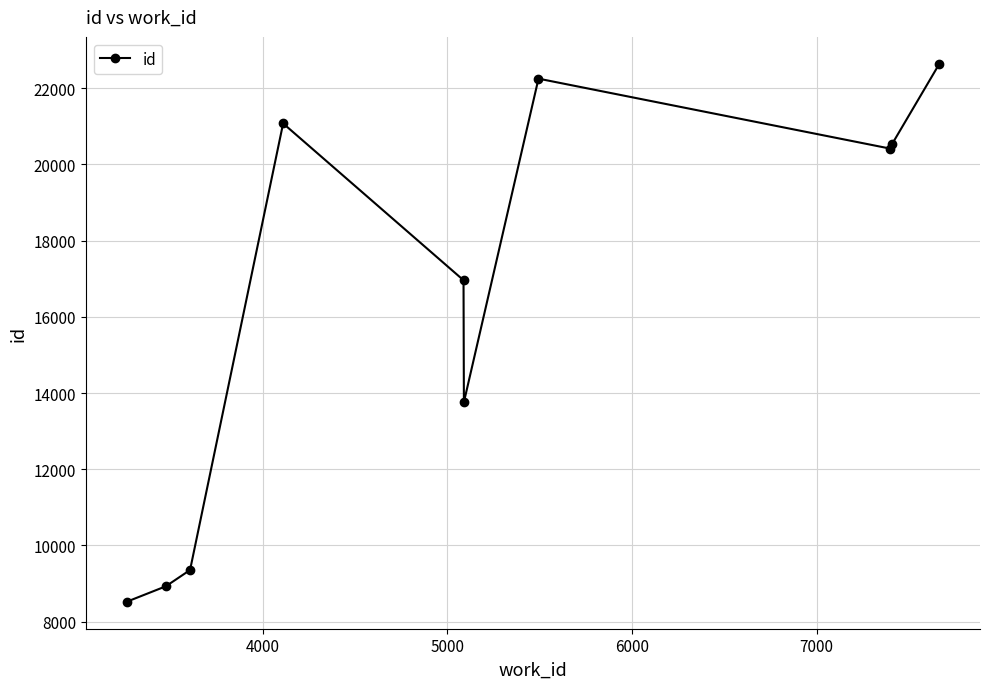

What is the value of the 4th point from the left?

21075